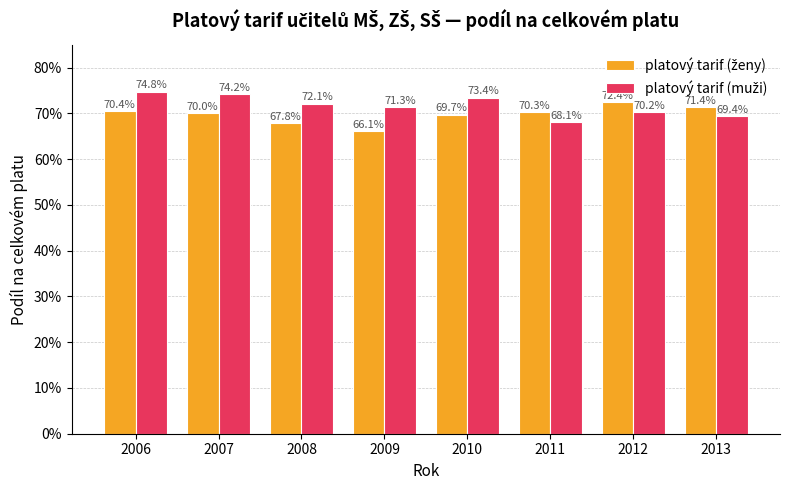

True or false: platový tarif (ženy) has a value of 0.3 at 2009.

False